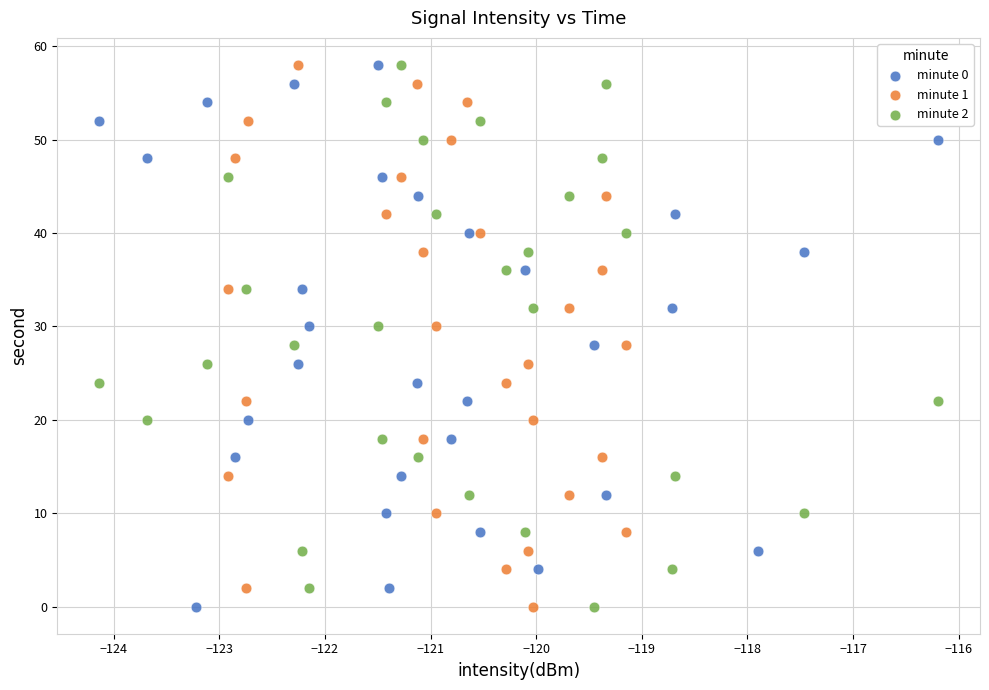

What are all the series names shown in the legend?

minute 0, minute 1, minute 2